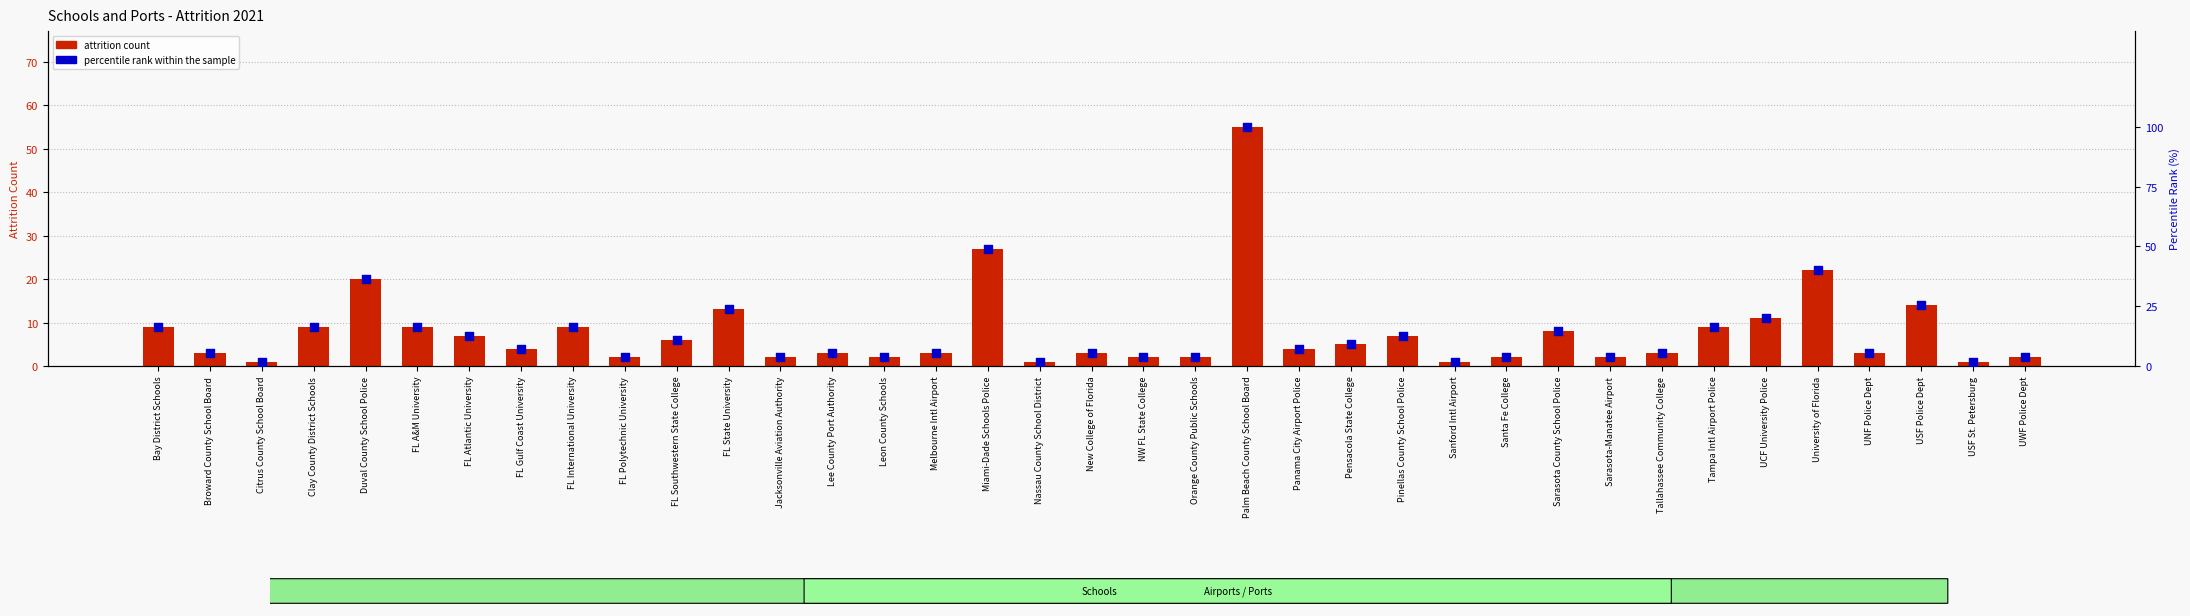

Which series reaches the maximum Y coordinate?

percentile rank within the sample